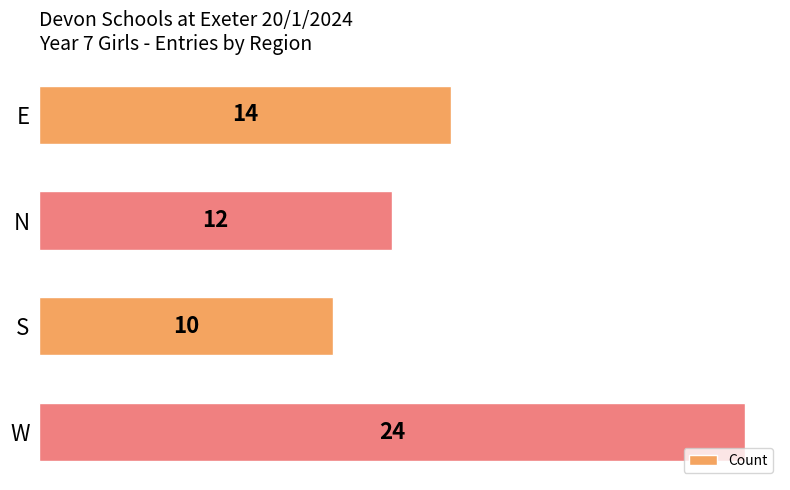

Does the chart contain stacked bars?

No